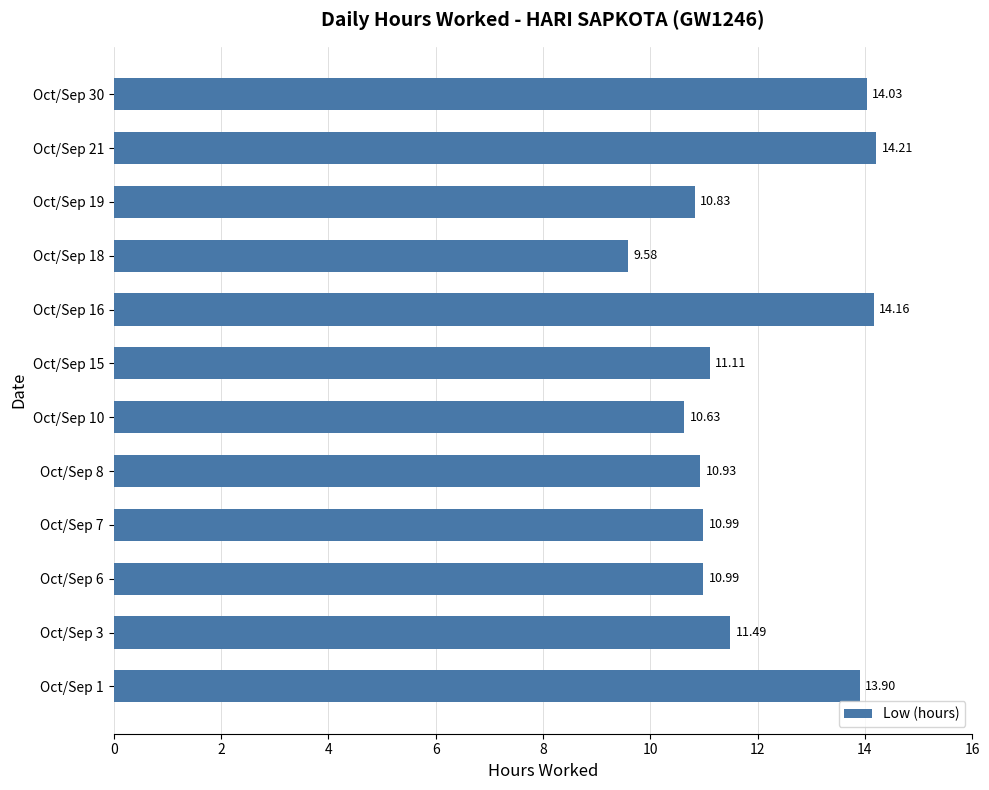

Are the bars horizontal?

Yes